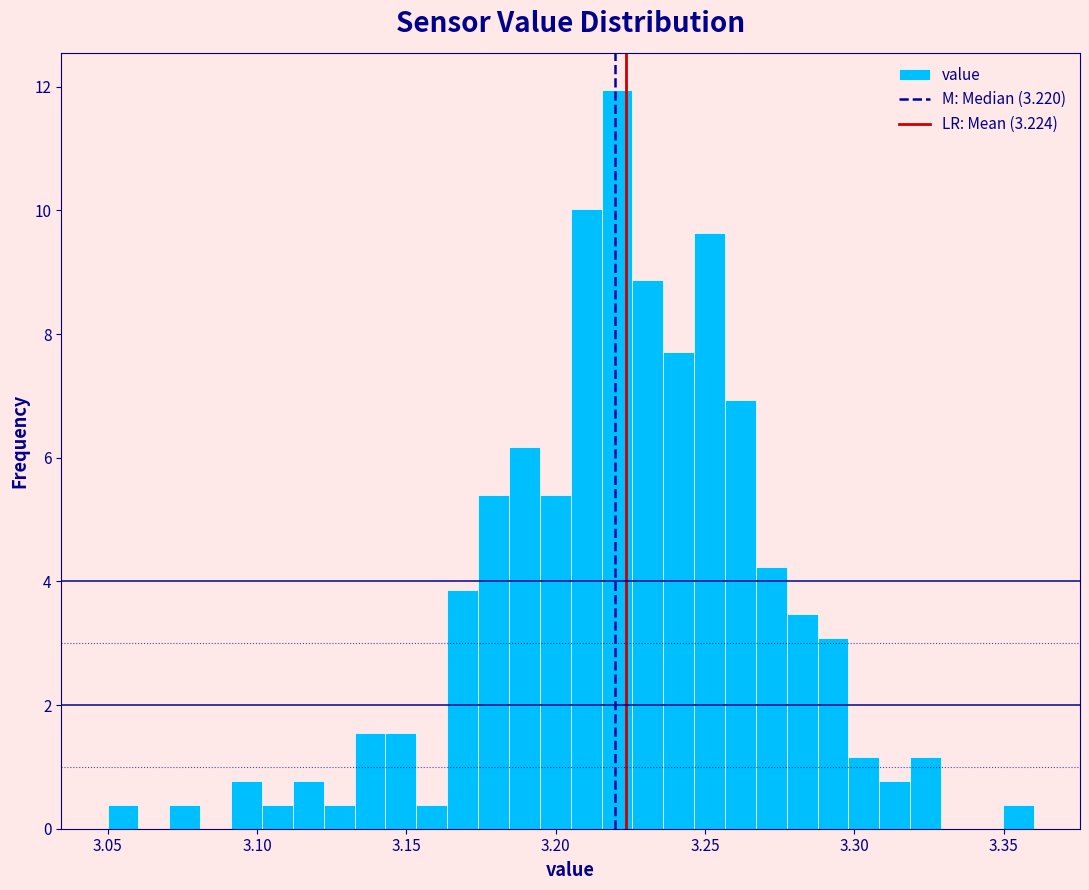

Around what value on the x-axis is the tallest bar? Give the approximate position of its centre, as read against the axis.

3.220